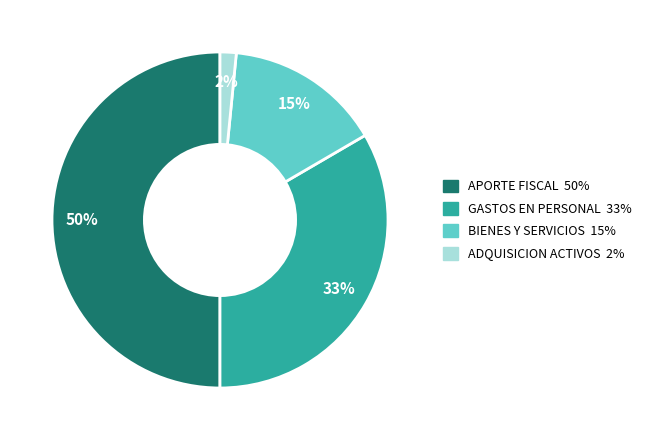

How many slices are in this pie chart?

4